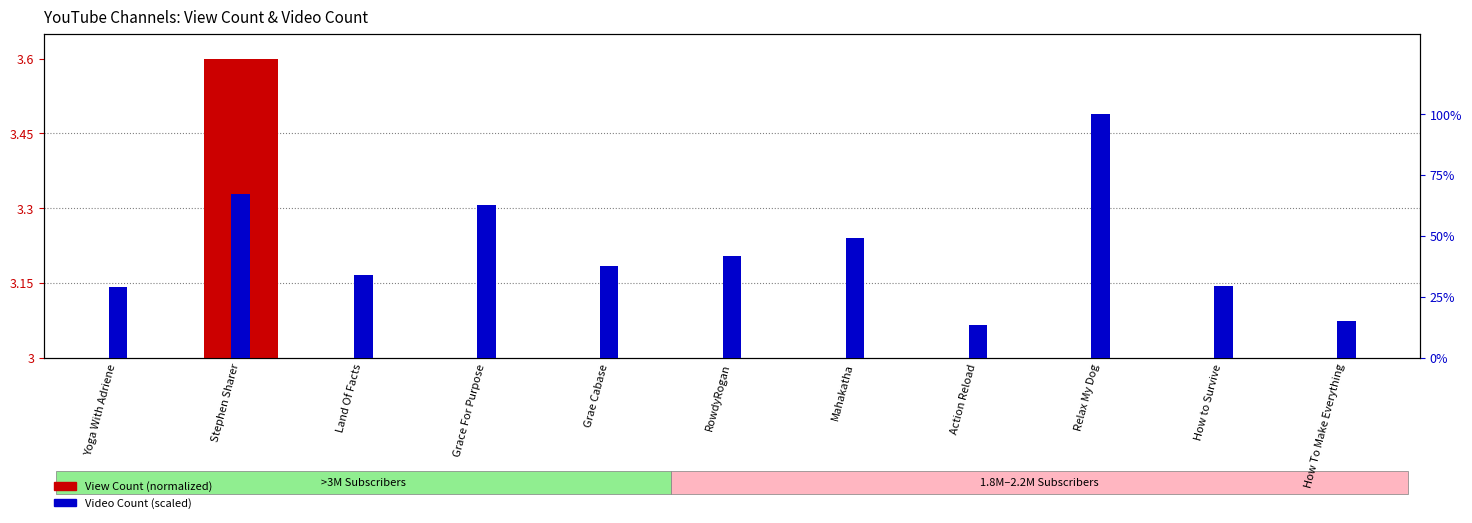

What is the sum of the Video Count (scaled %) values at Stephen Sharer and Action Reload?

80.6